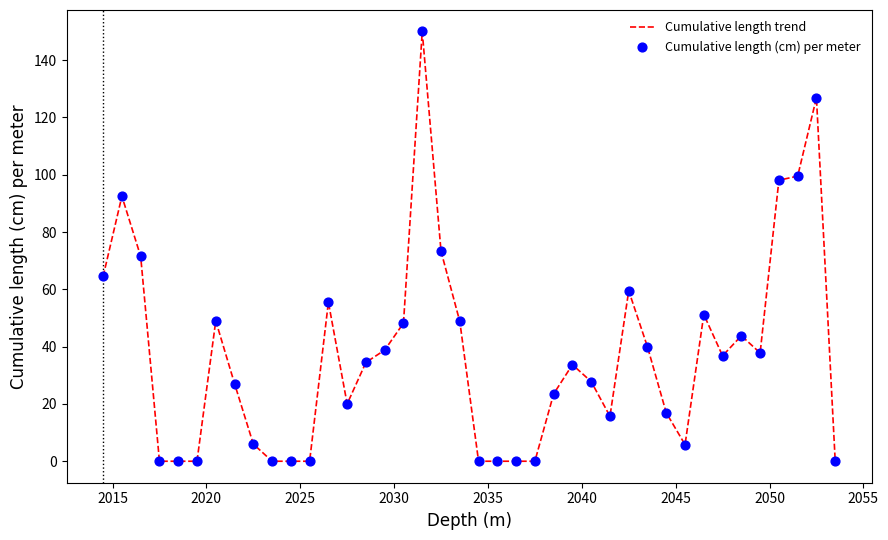

What is the greatest value displayed?

150.0